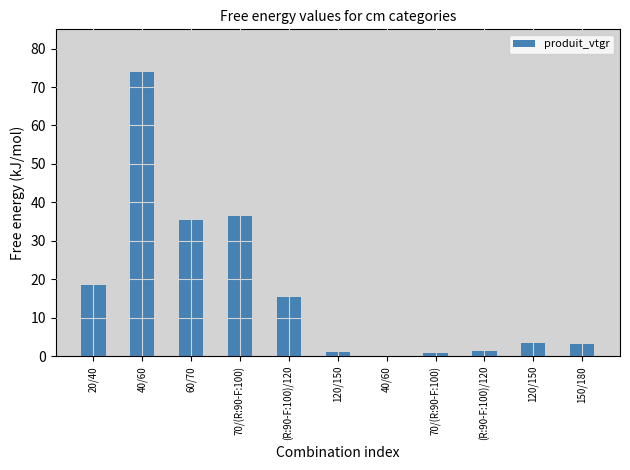

How many data points does each series have?

11